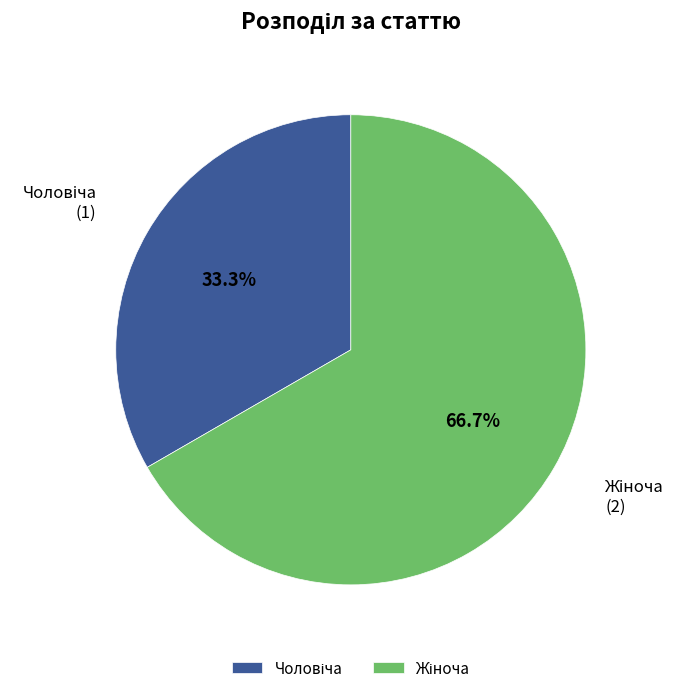

Is there any slice that represents more than half of the pie?

Yes